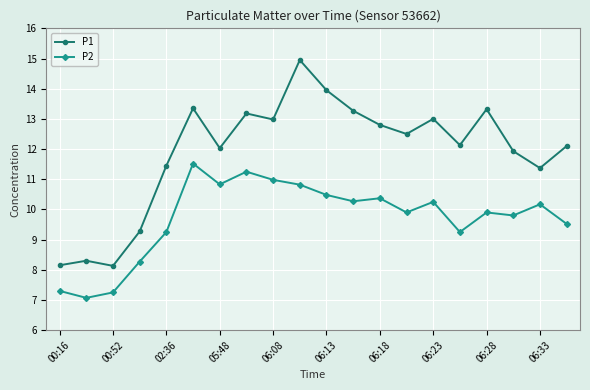

What is the minimum value for P2?

7.1